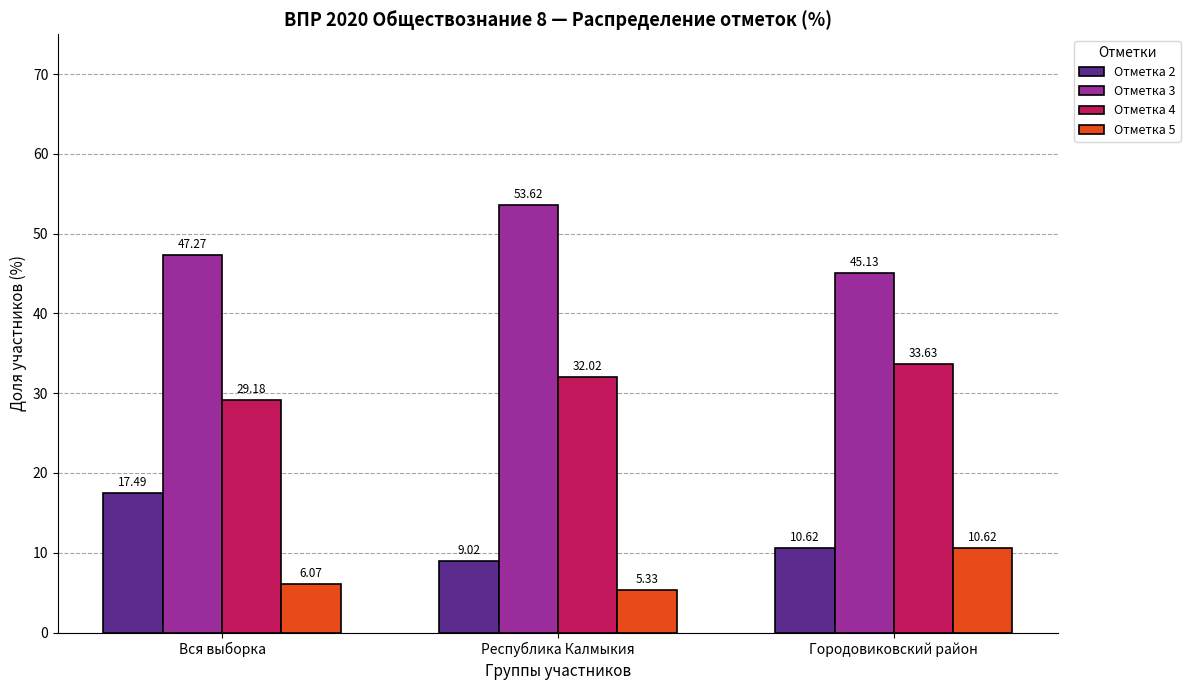

The Отметка 3 series shows 32.7 at Вся выборка. True or false?

False